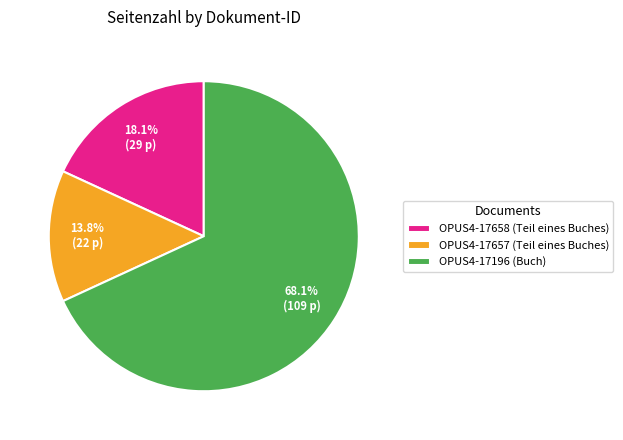

Does OPUS4-17657 (Teil eines Buches) represent more than half of the total?

No